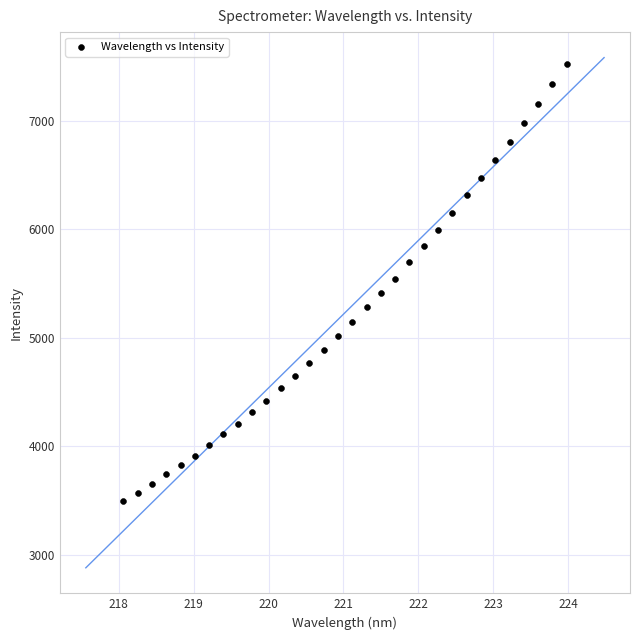

What is the range of X values (max minus min)?

5.9